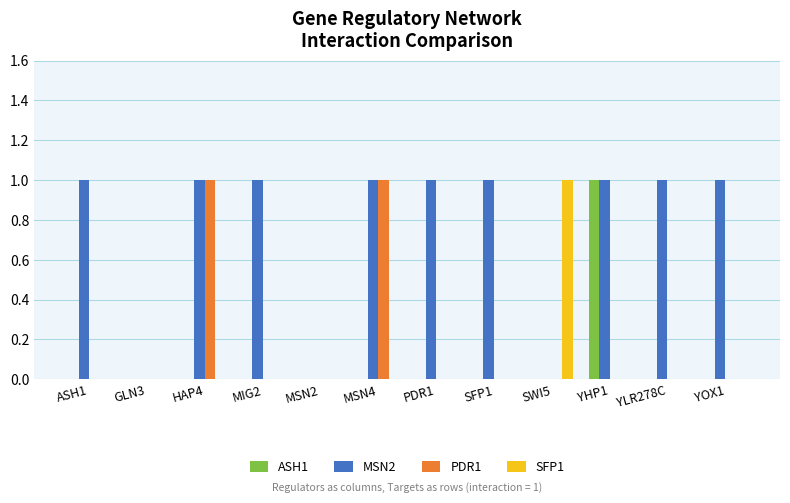

How many groups of bars are there?

12